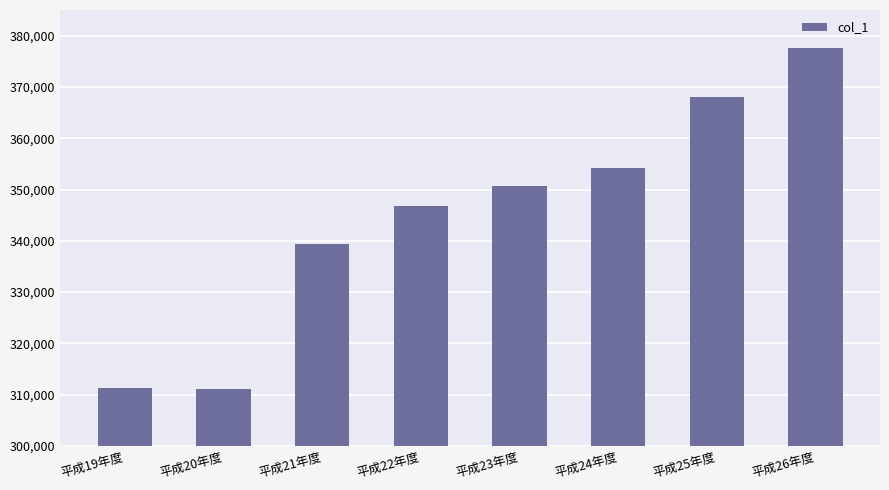

What is the value of the 2nd bar from the left?

311138